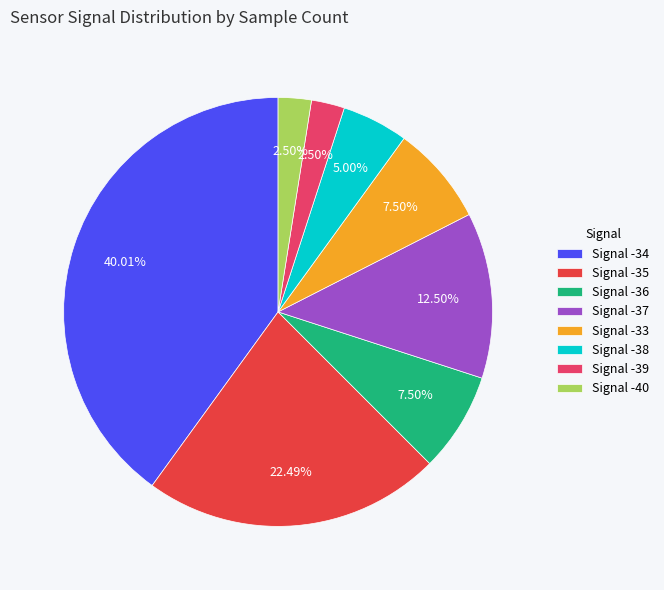

Between Signal -38 and Signal -37, which is larger?

Signal -37